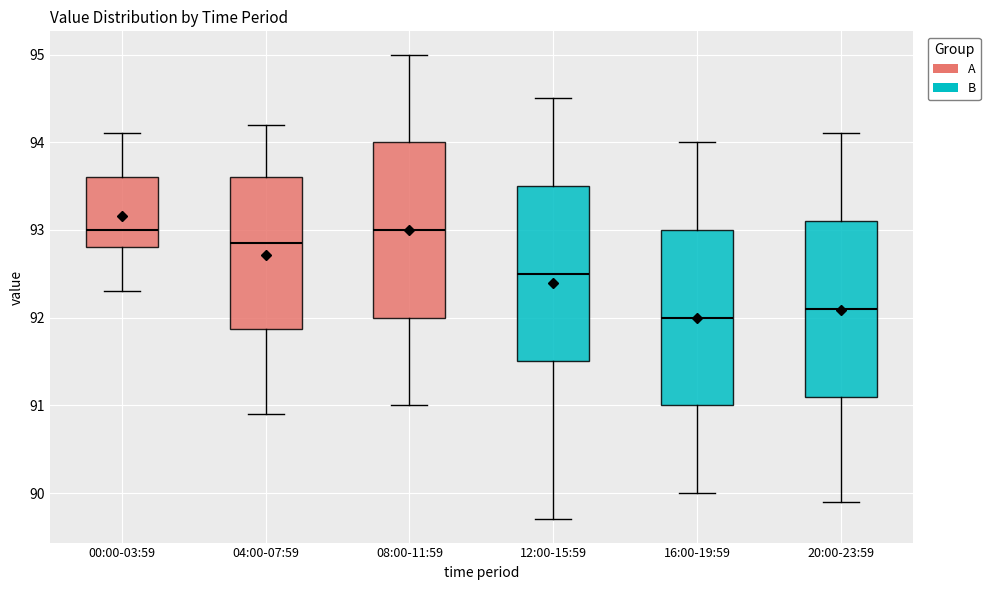

Reading left to right, read every box against the y-axis: the position of its median line, the range the box covers, and the ends of its whiskers. The values are not printed on the chart, so give them approximately, as read against the axis.

00:00-03:59: median 93.0, box 92.8 to 93.6, whiskers 92.3 to 94.1
04:00-07:59: median 92.9, box 91.9 to 93.6, whiskers 90.9 to 94.2
08:00-11:59: median 93.0, box 92.0 to 94.0, whiskers 91.0 to 95.0
12:00-15:59: median 92.5, box 91.5 to 93.5, whiskers 89.7 to 94.5
16:00-19:59: median 92.0, box 91.0 to 93.0, whiskers 90.0 to 94.0
20:00-23:59: median 92.1, box 91.1 to 93.1, whiskers 89.9 to 94.1